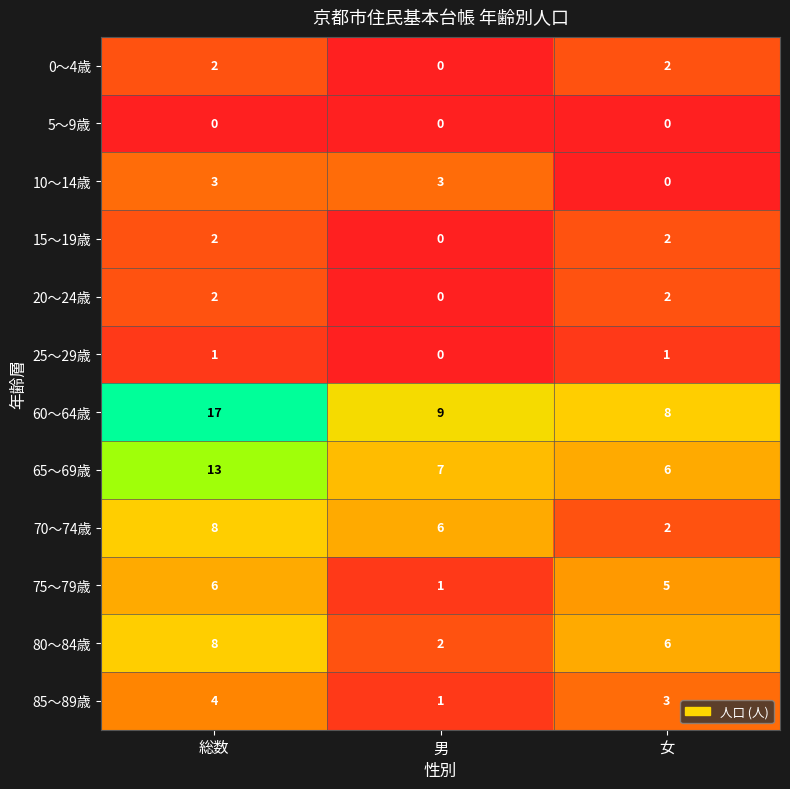

Where does the 80～84歳 series first go above 6?

総数